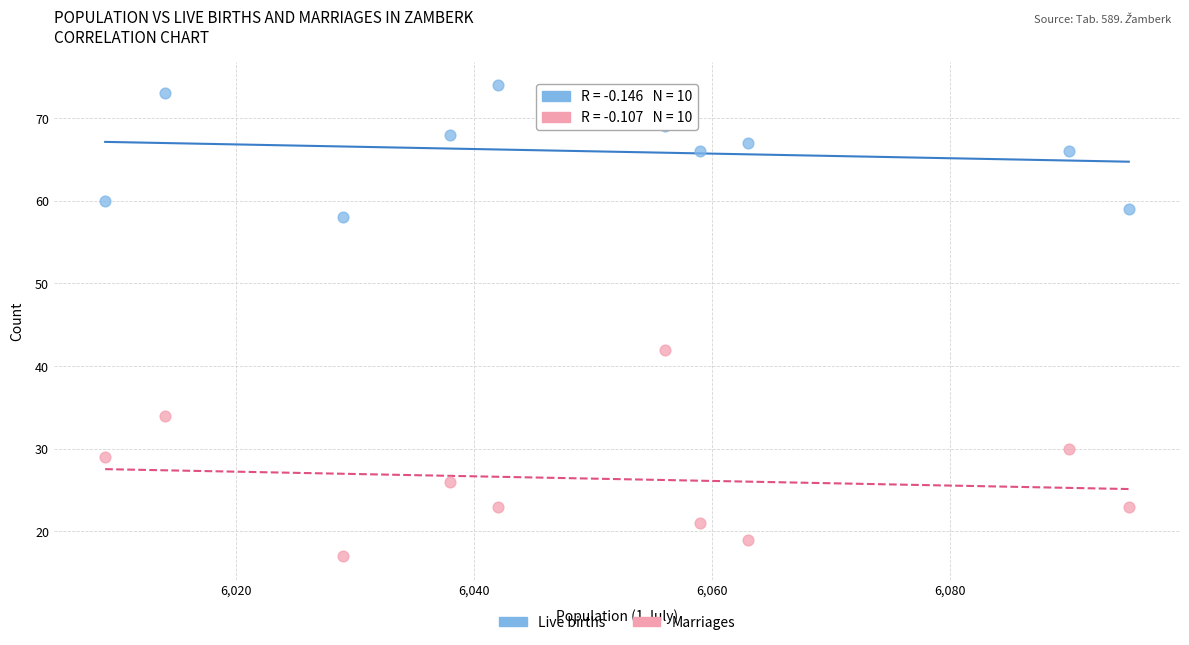

Which series has the largest Y range (max minus min)?

Marriages